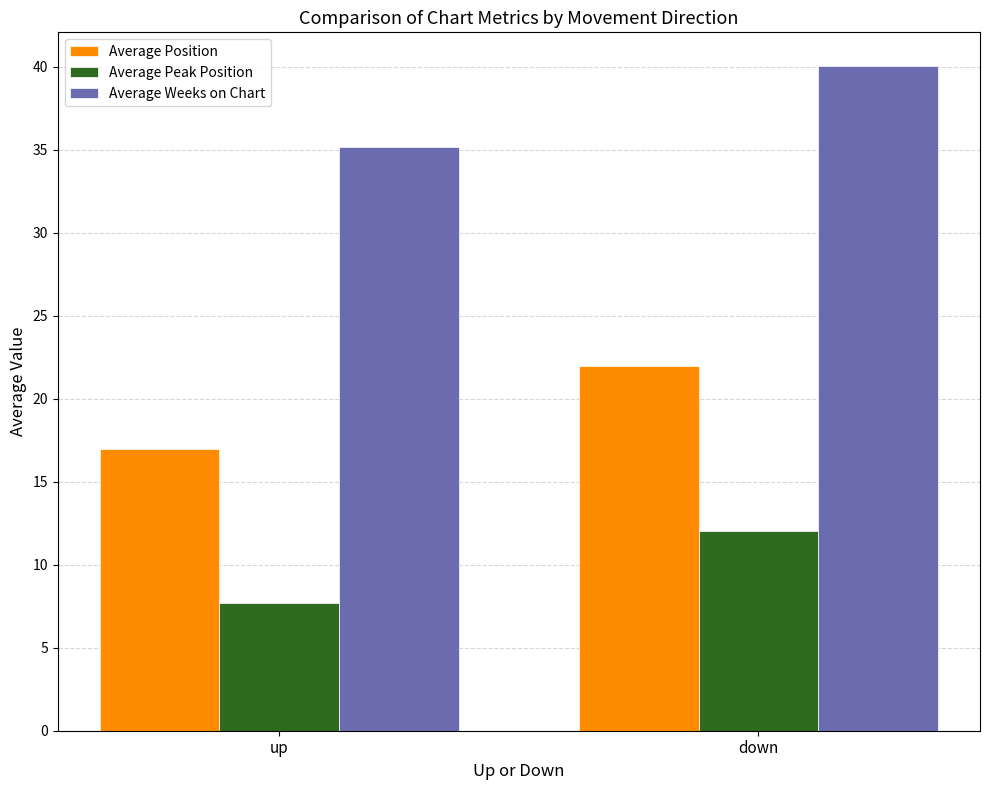

Rank the categories by Average Position value from lowest to highest.

up, down